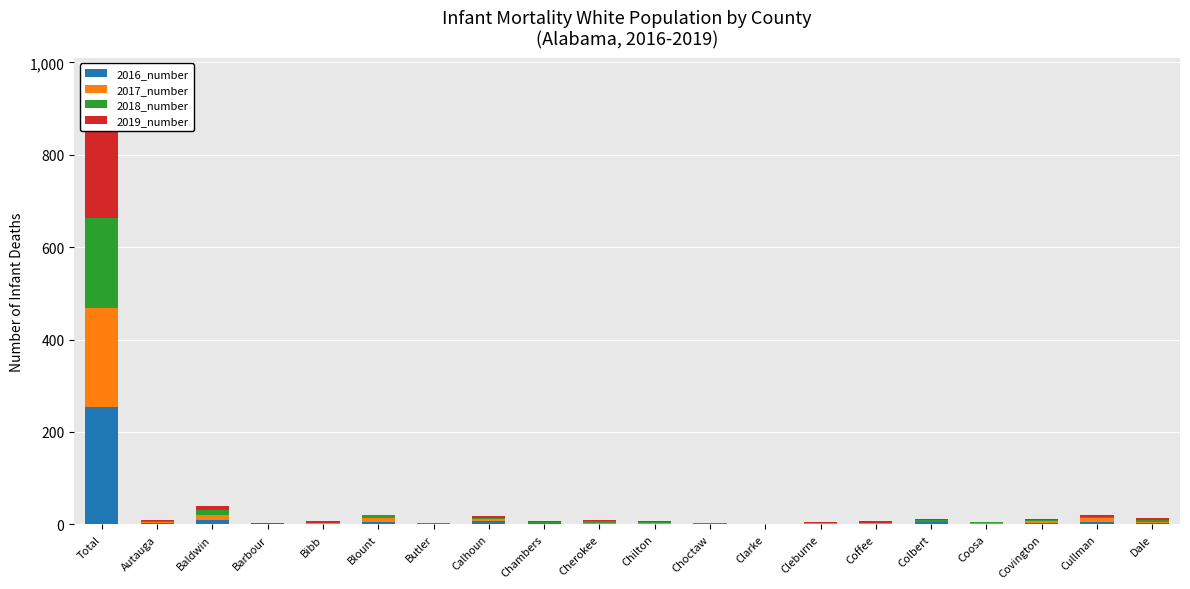

How many data points in 2017_number are less than 3?

10